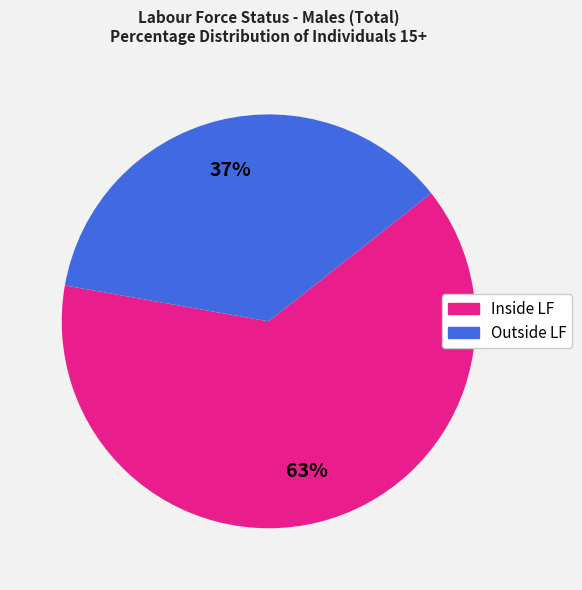

To the nearest percent, what is the average slice percentage?

50%